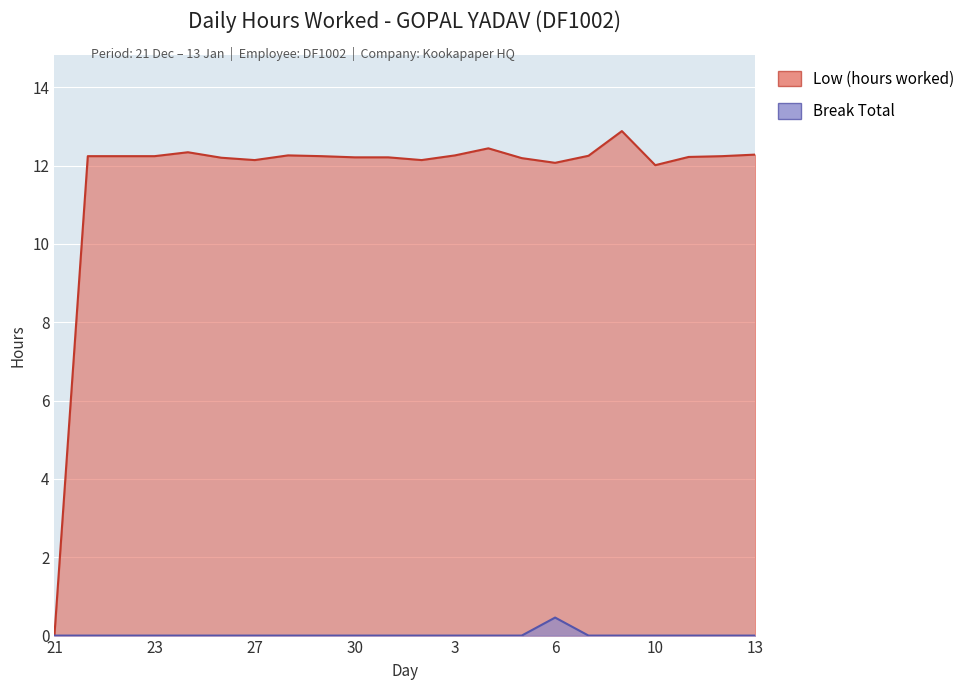

At 3, list the series in order from smallest to largest.

Break Total, Low (hours worked)